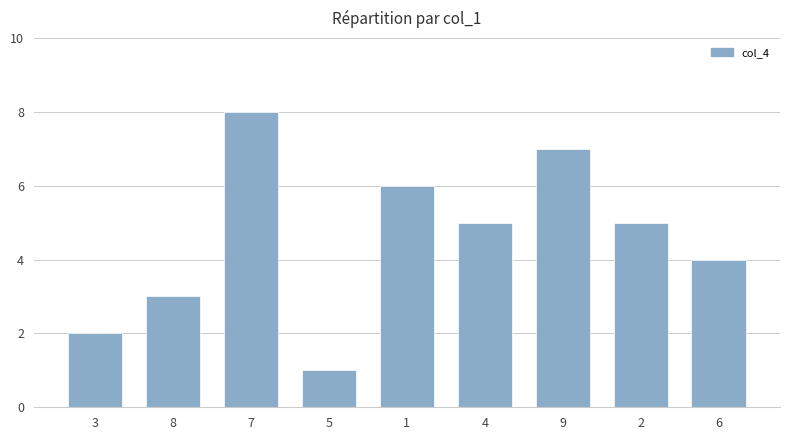

How many values are below 5?

4